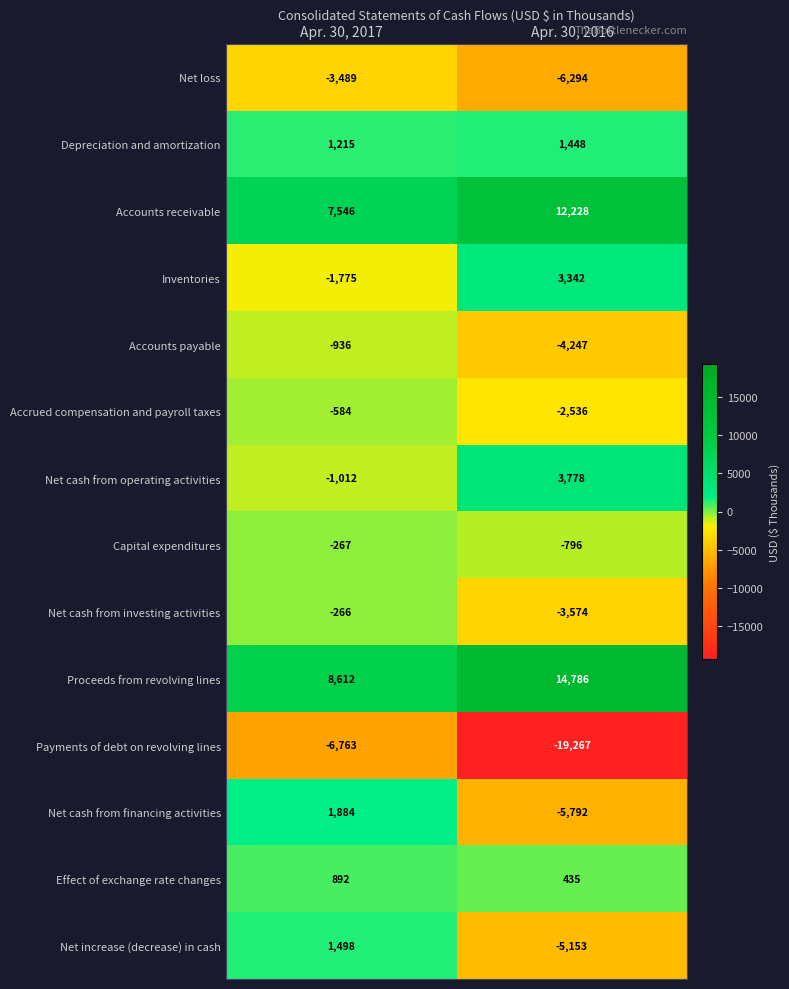

Which series changed the most between Apr. 30, 2017 and Apr. 30, 2016?

Payments of debt on revolving lines